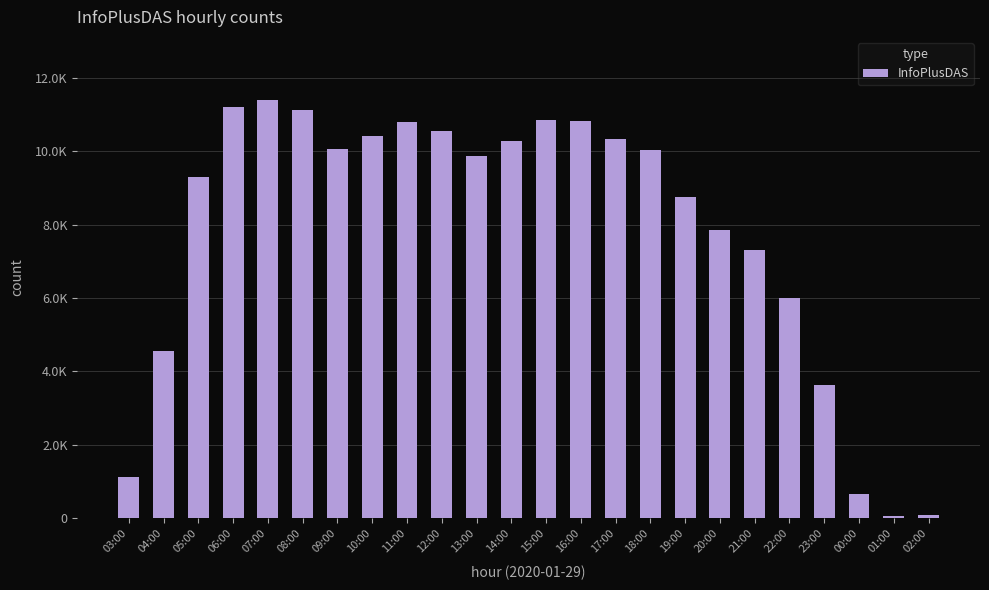

List the labels in order of value, largest first.

07:00, 06:00, 08:00, 15:00, 16:00, 11:00, 12:00, 10:00, 17:00, 14:00, 09:00, 18:00, 13:00, 05:00, 19:00, 20:00, 21:00, 22:00, 04:00, 23:00, 03:00, 00:00, 02:00, 01:00